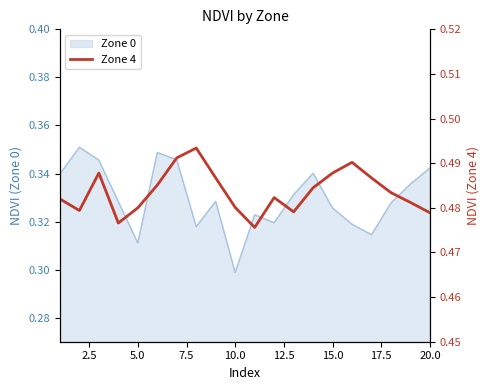

The value of Zone 0 at 10.0 is 0.5. True or false?

False